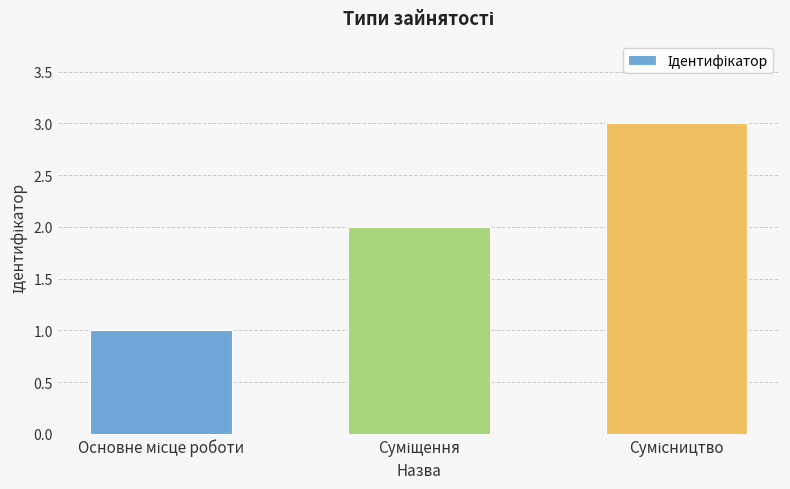

What is the sum of all values?

6